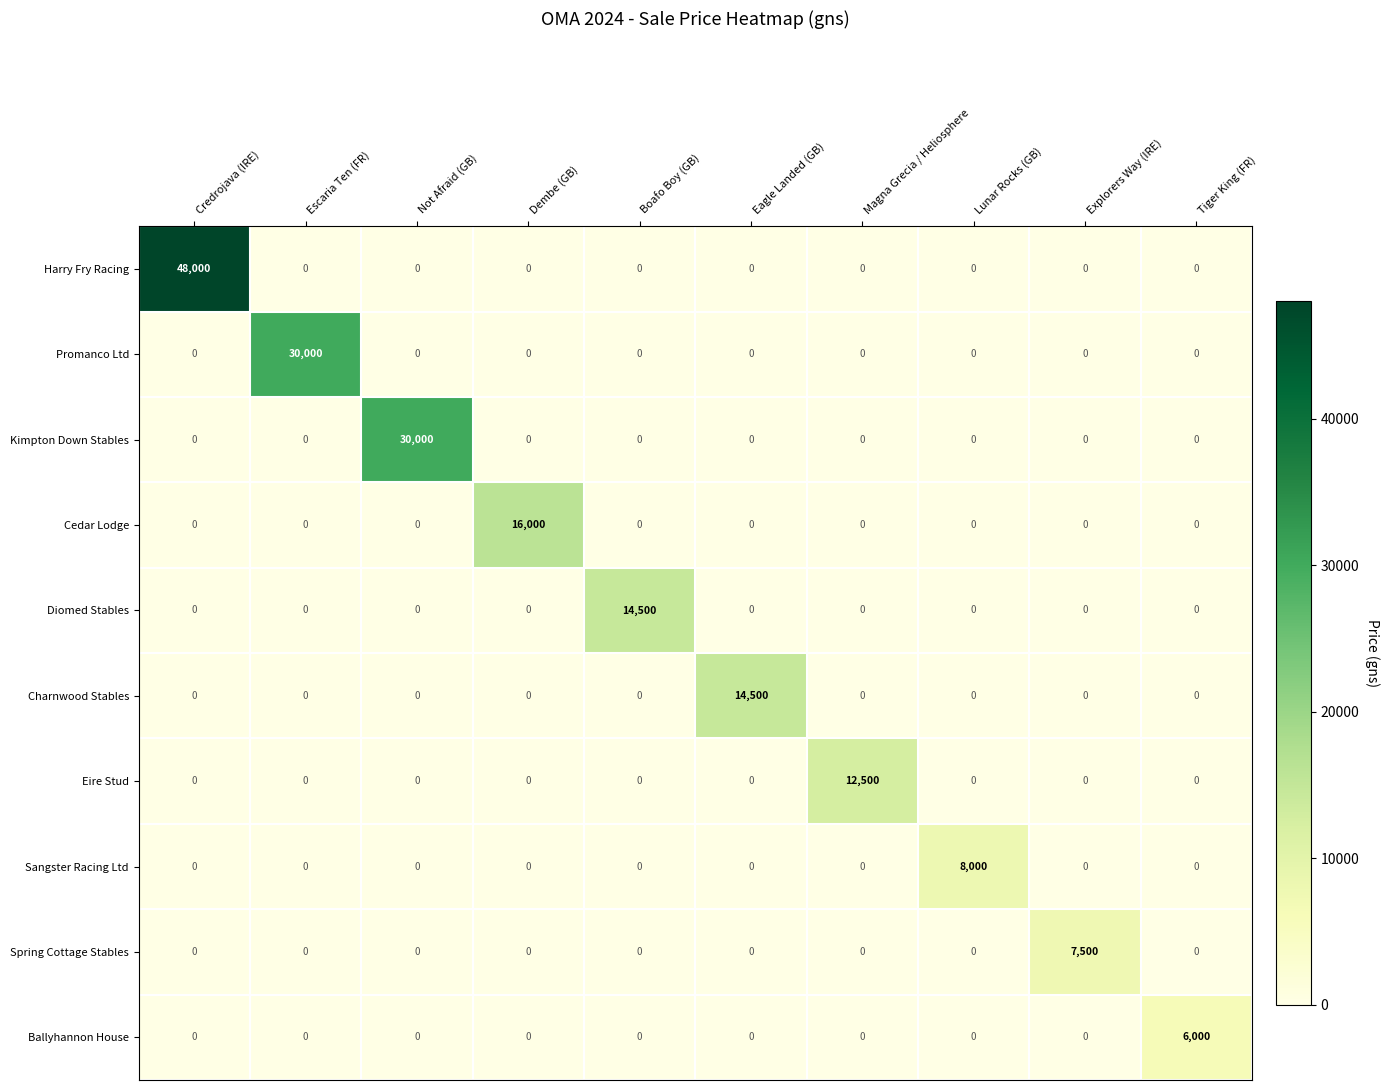

At which category is the sum across all series the highest?

Credrojava (IRE)